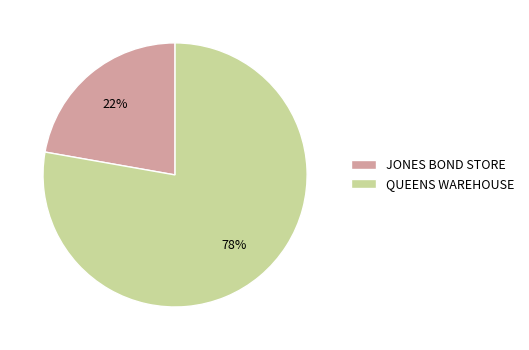

What percentage is the JONES BOND STORE slice, to the nearest percent?

22%